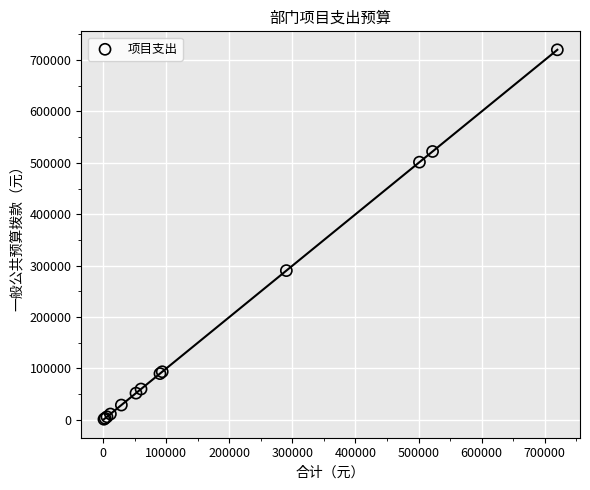

What Y value in the scatter plot is closest to 360600?

290400